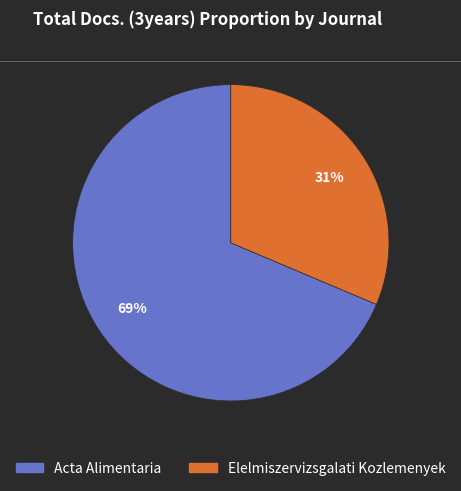

Count the number of slices in the pie.

2